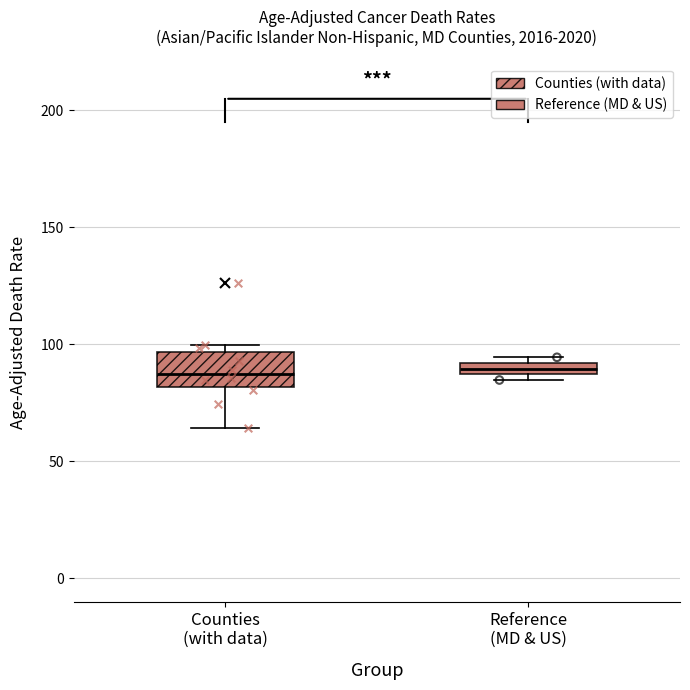

Where is the lower edge of the box for Reference (MD & US) on the y-axis? The values are not printed on the chart, so give them approximately, as read against the axis.

85